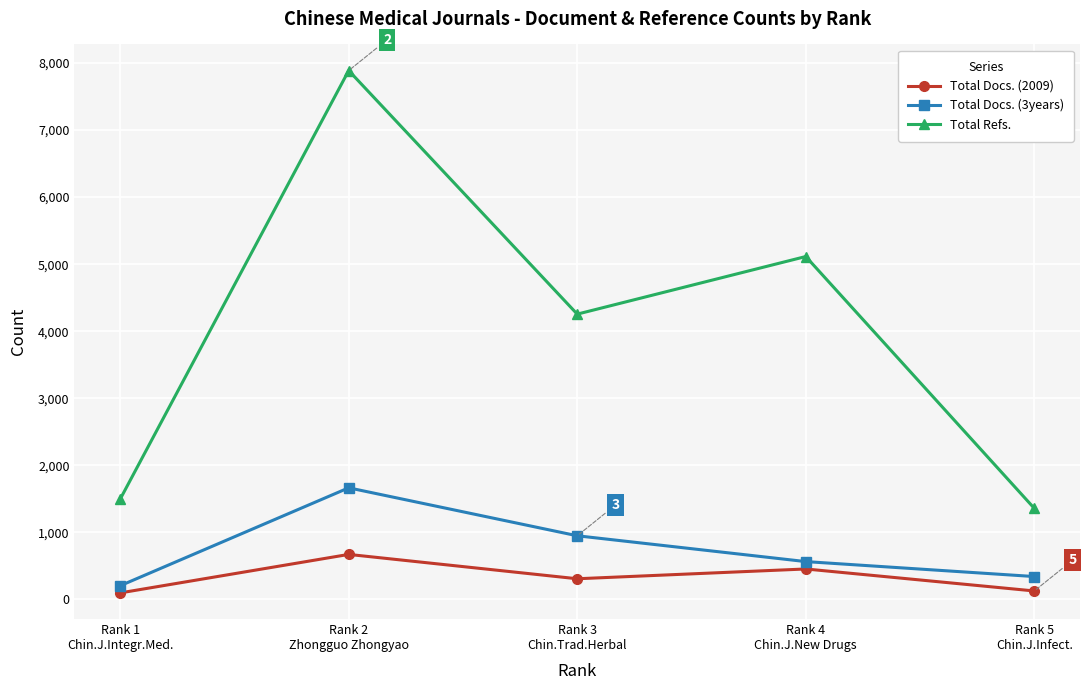

What is the value of the Total Docs. (2009) point at the 2nd from the left?

672